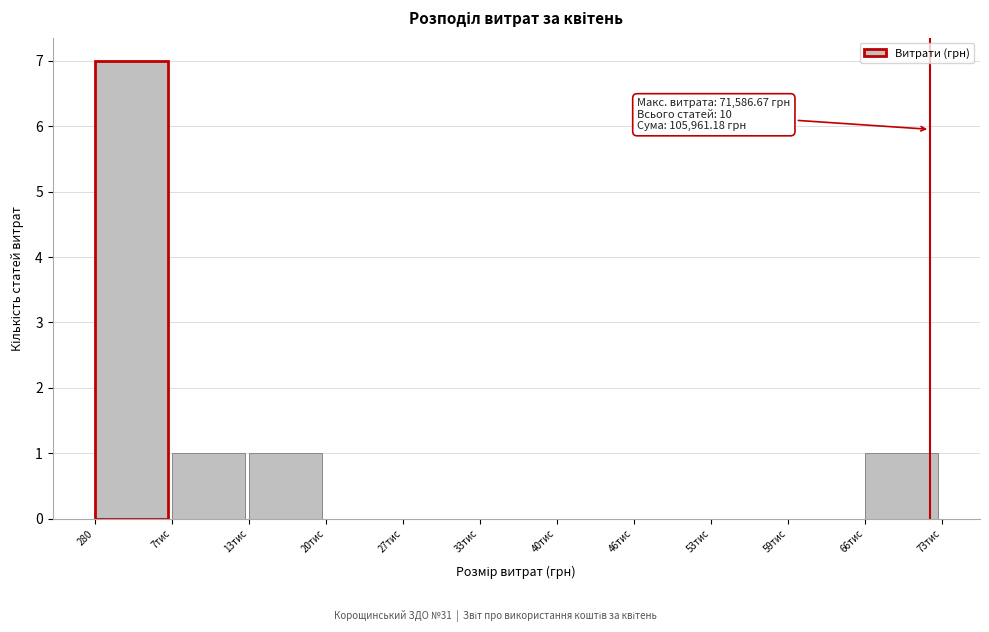

Reading left to right, list all the values displayed in this chart.

280=7	7тис=1	13тис=1	20тис=0	27тис=0	33тис=0	40тис=0	46тис=0	53тис=0	59тис=0	66тис=1